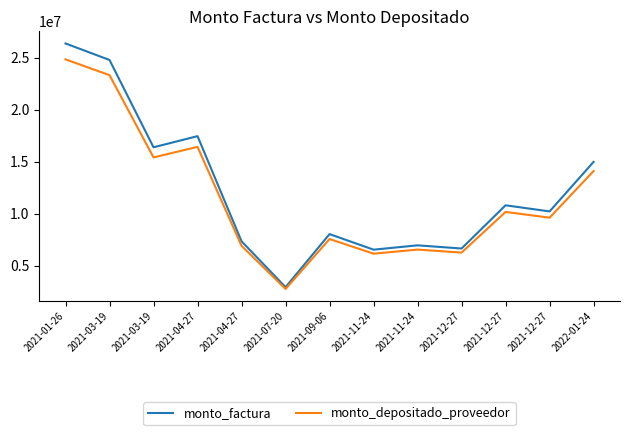

Does the chart have visible grid lines?

No